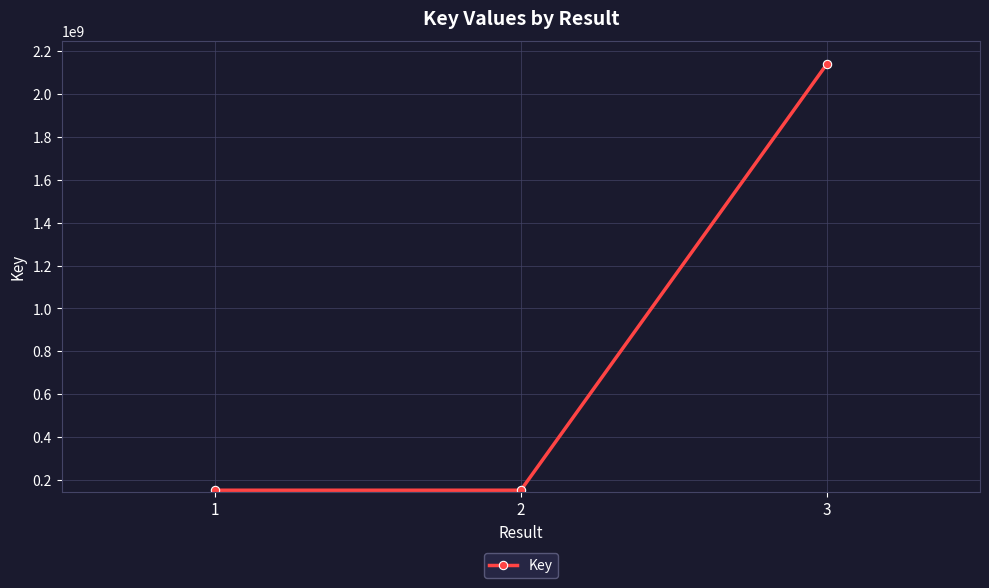

Is this an area chart (filled region under the line)?

No